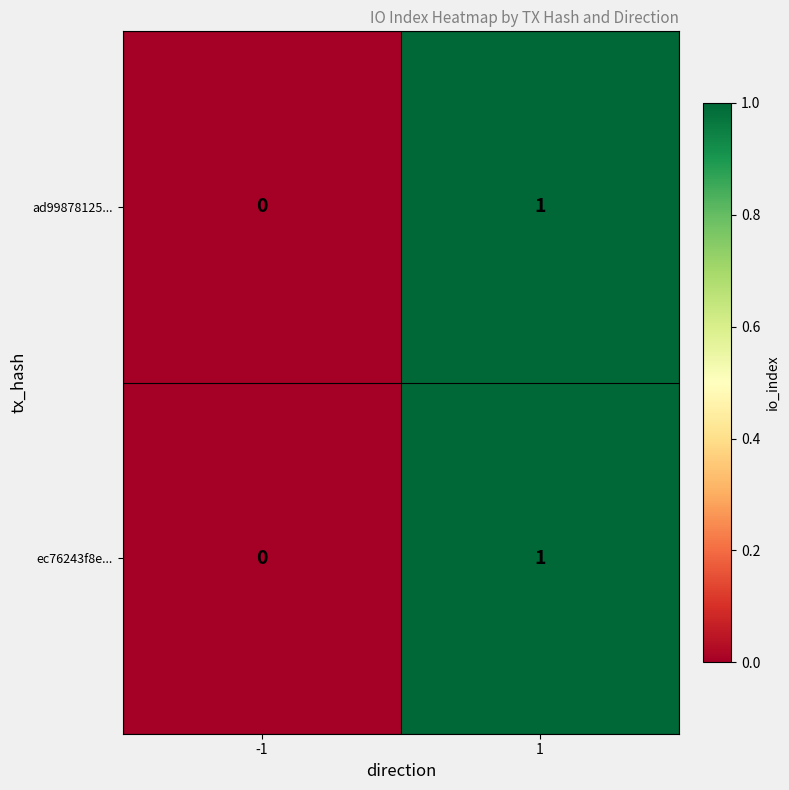

Reading left to right, extract all data points from this chart.

ad99878125...: -1=0	1=1
ec76243f8e...: -1=0	1=1